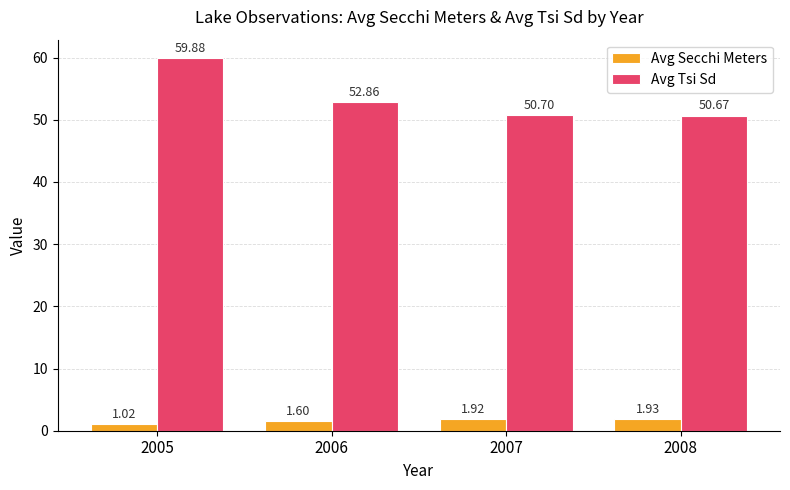

What are all the series names shown in the legend?

Avg Secchi Meters, Avg Tsi Sd